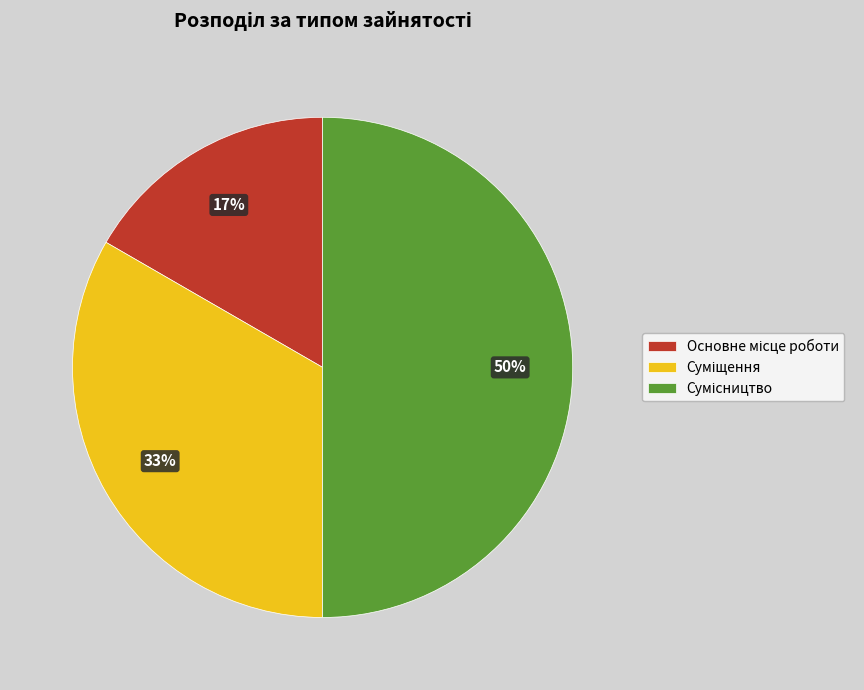

To the nearest percent, what is the average slice percentage?

33%